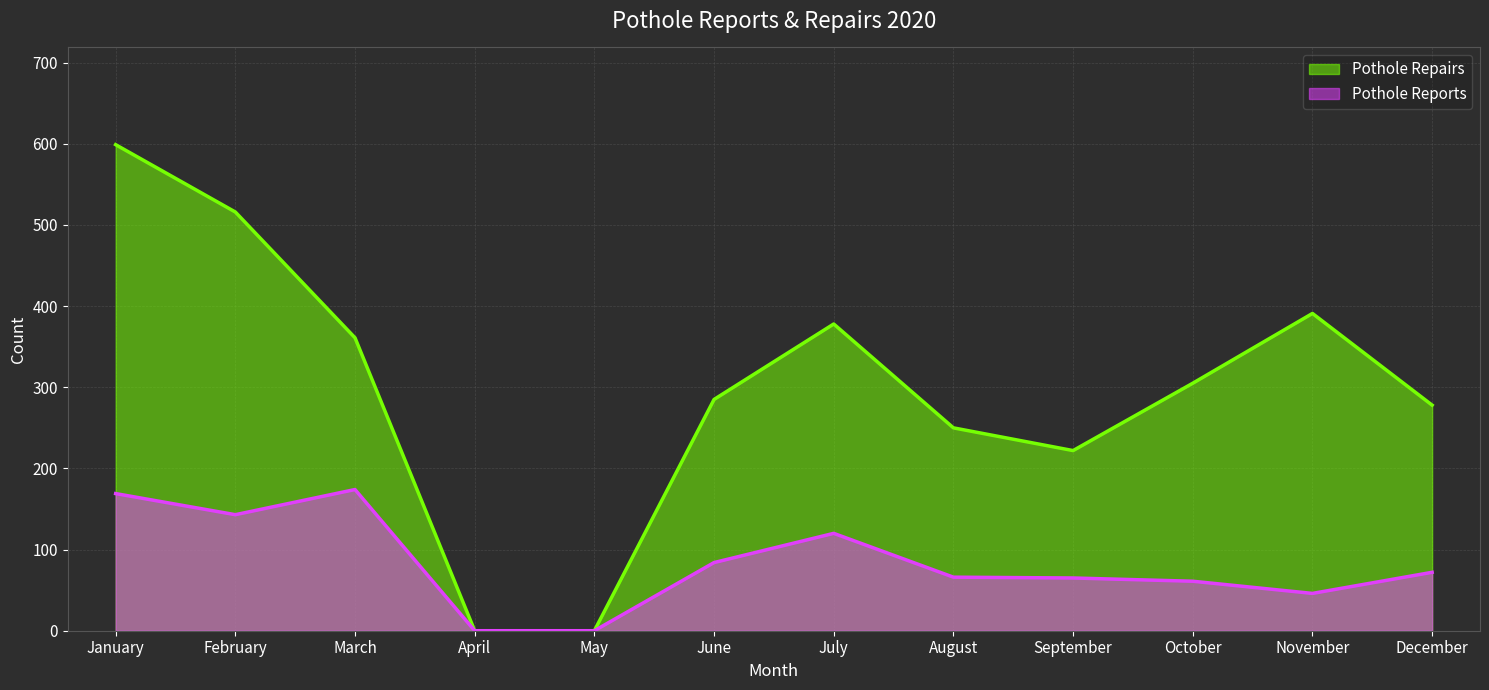

Is it true that Pothole Reports equals 84 at June?

True